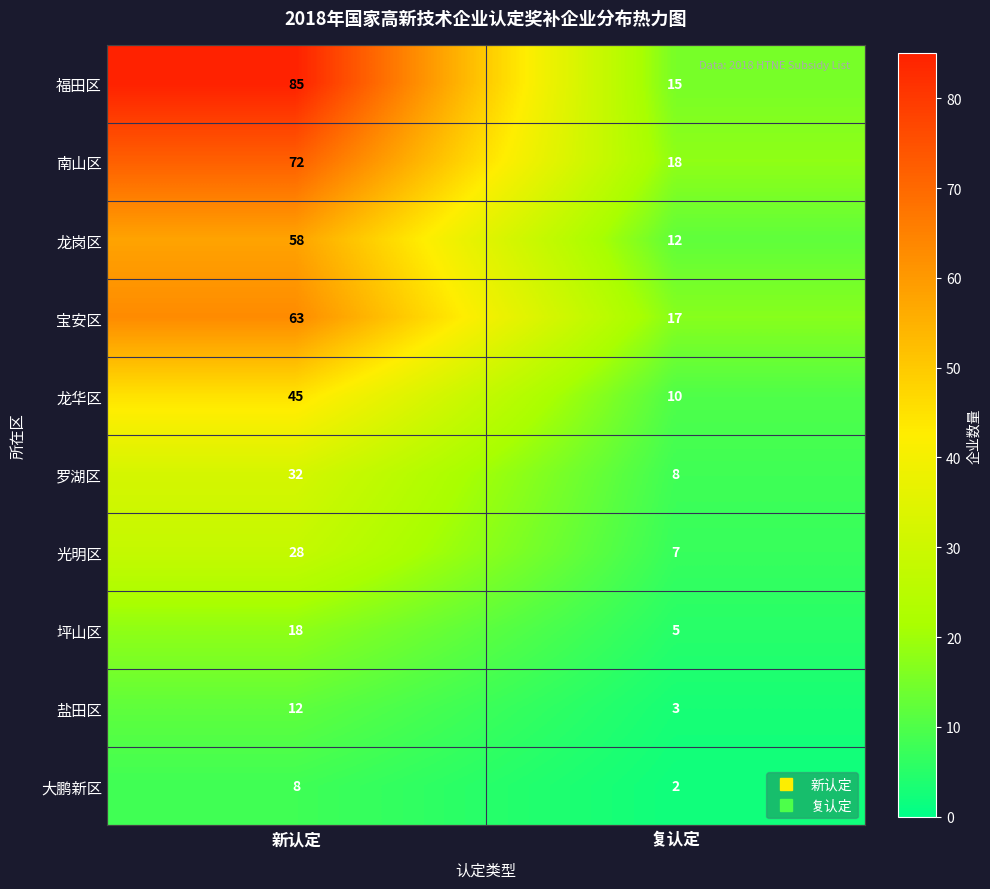

Reading left to right, what are all the values shown in this chart?

福田区: 85	15
南山区: 72	18
龙岗区: 58	12
宝安区: 63	17
龙华区: 45	10
罗湖区: 32	8
光明区: 28	7
坪山区: 18	5
盐田区: 12	3
大鹏新区: 8	2